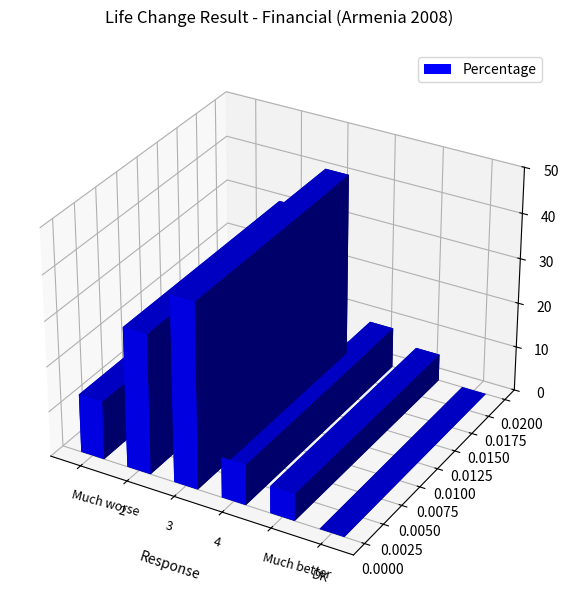

Reading left to right, extract all data points from this chart.

13	31	41	9	6	0